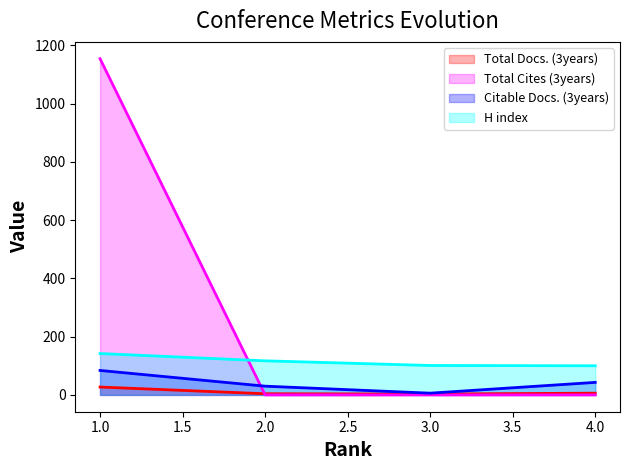

What is the approximate value of H index at 3.0?

101